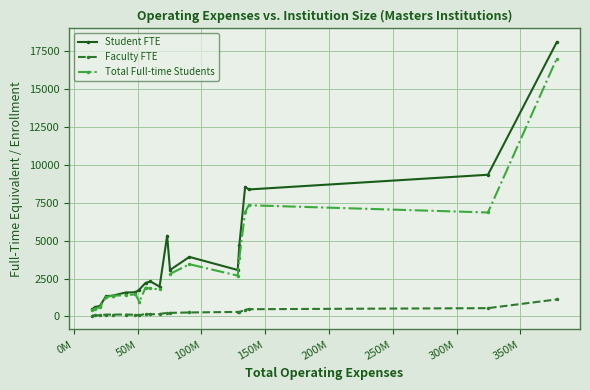

Which series has the largest range (max minus min)?

Student FTE